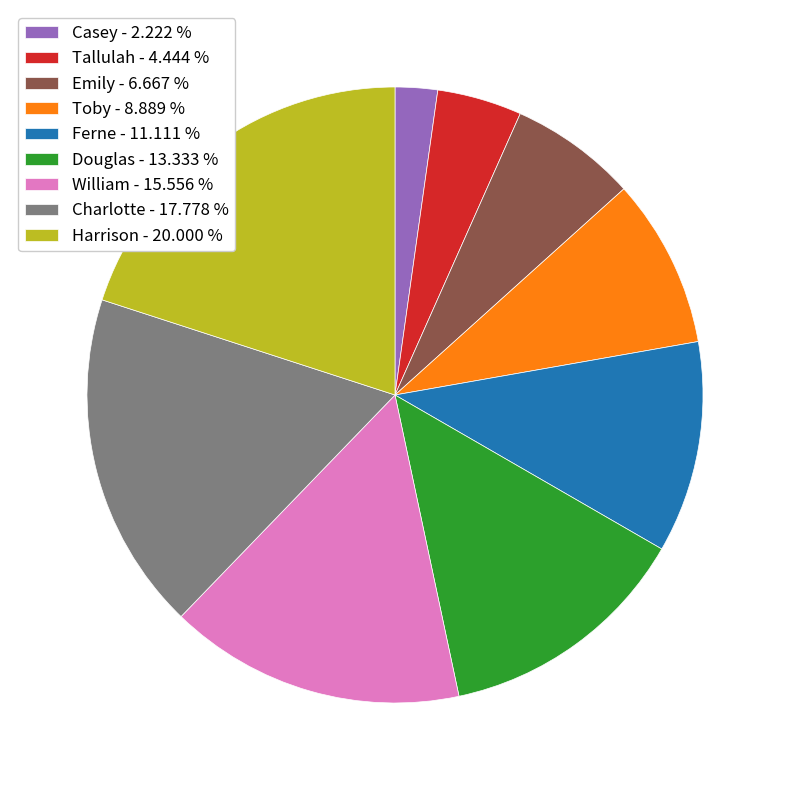

Is there any slice that represents more than half of the pie?

No